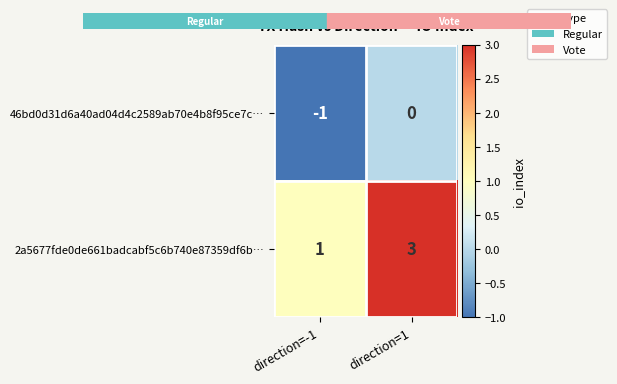

Reading right to left, extract all data points from this chart.

46bd0d31d6a40ad04d4c2589ab70e4b8f95ce7c…: 0	-1
2a5677fde0de661badcabf5c6b740e87359df6b…: 3	1